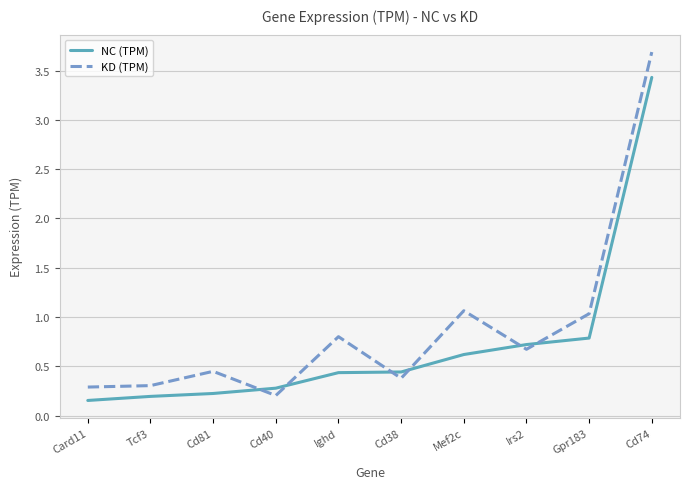

How many interior local peaks does the KD (TPM) series have?

3